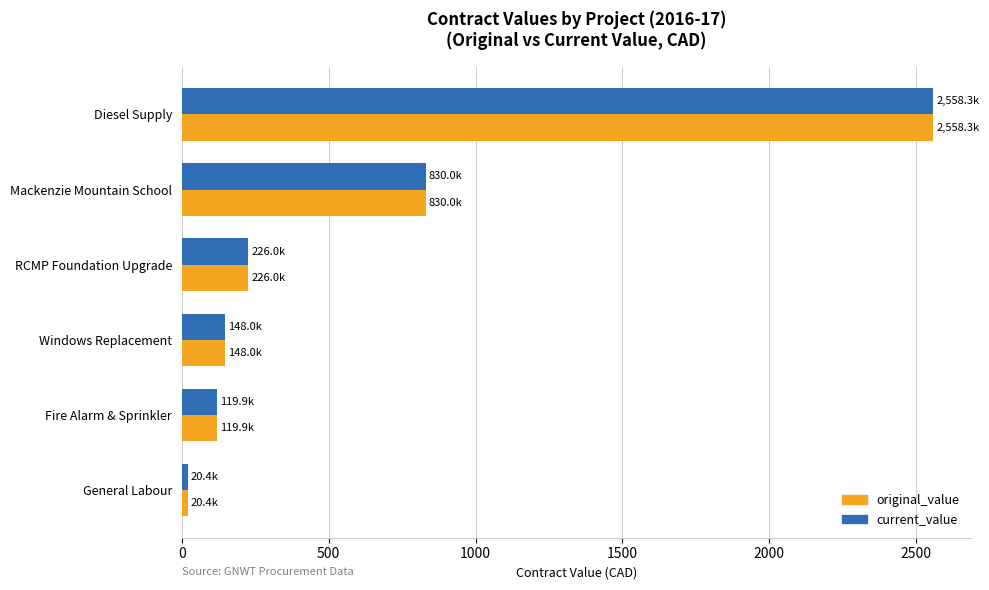

The current_value series shows 555.8 at Mackenzie Mountain School. True or false?

False